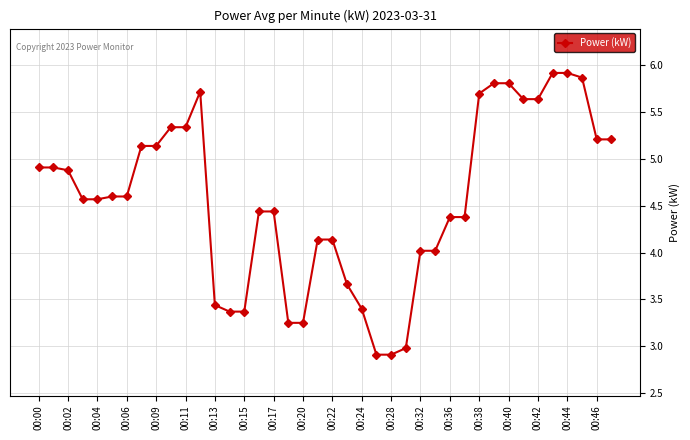

What is the average value?

4.6